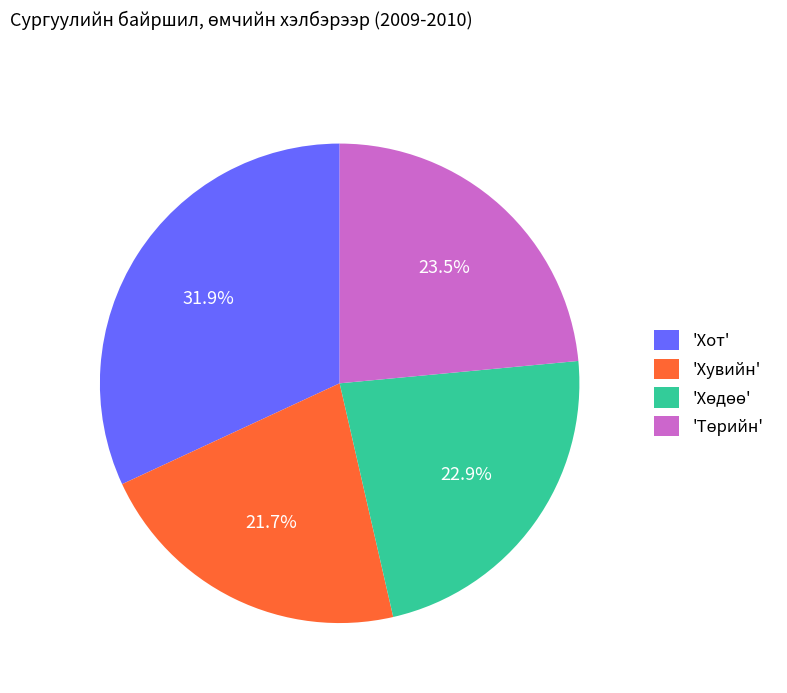

Does any single category account for the majority?

No